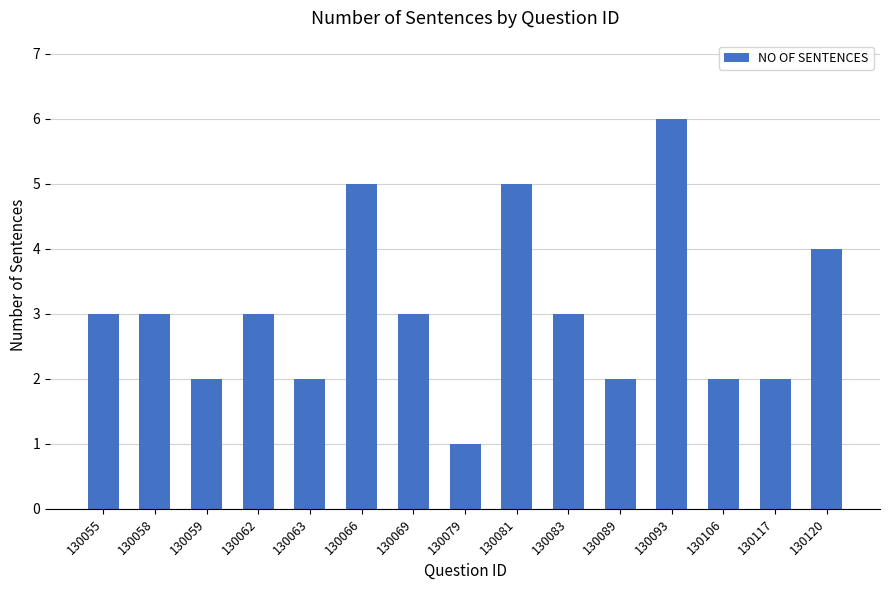

What is the sum of all values?

46